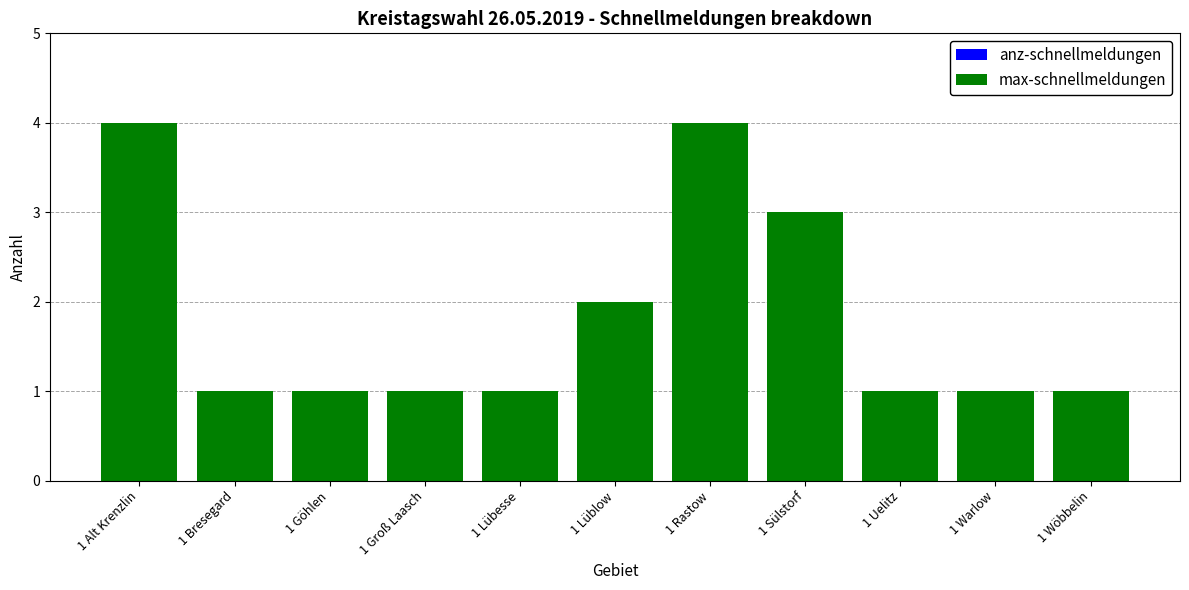

What is the difference between the second highest and minimum values?

3